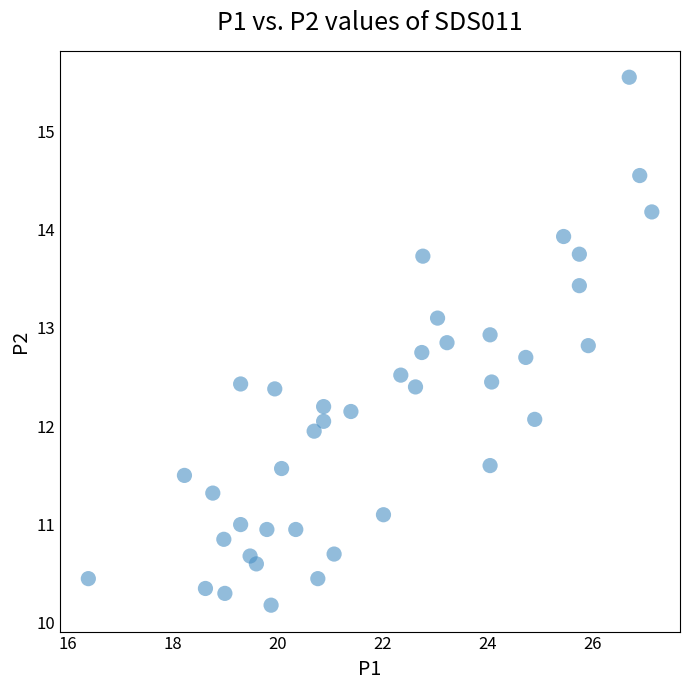

What is the range of Y values (max minus min)?

5.4